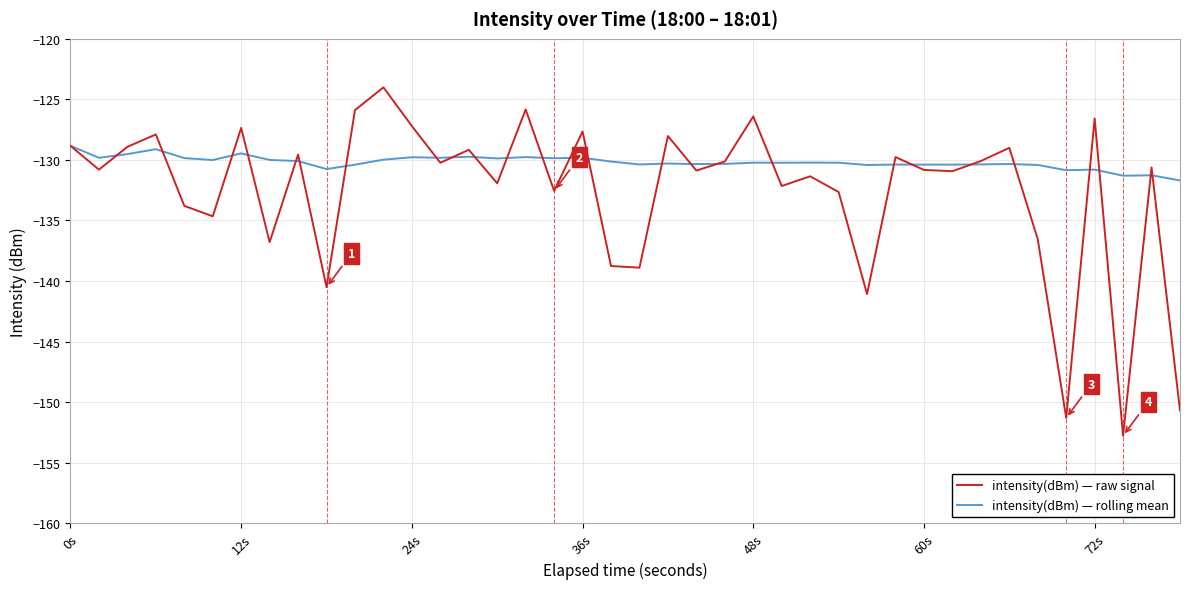

What is the lowest value of the intensity(dBm) — rolling mean series?

-131.7